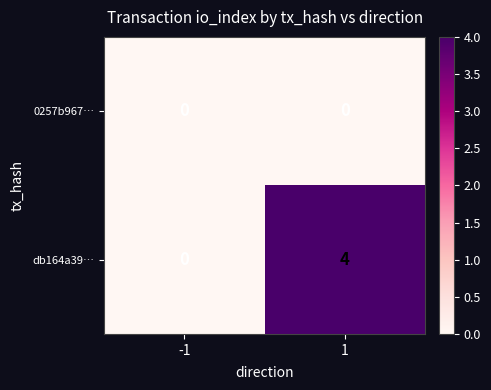

Count the number of data series in this chart.

2